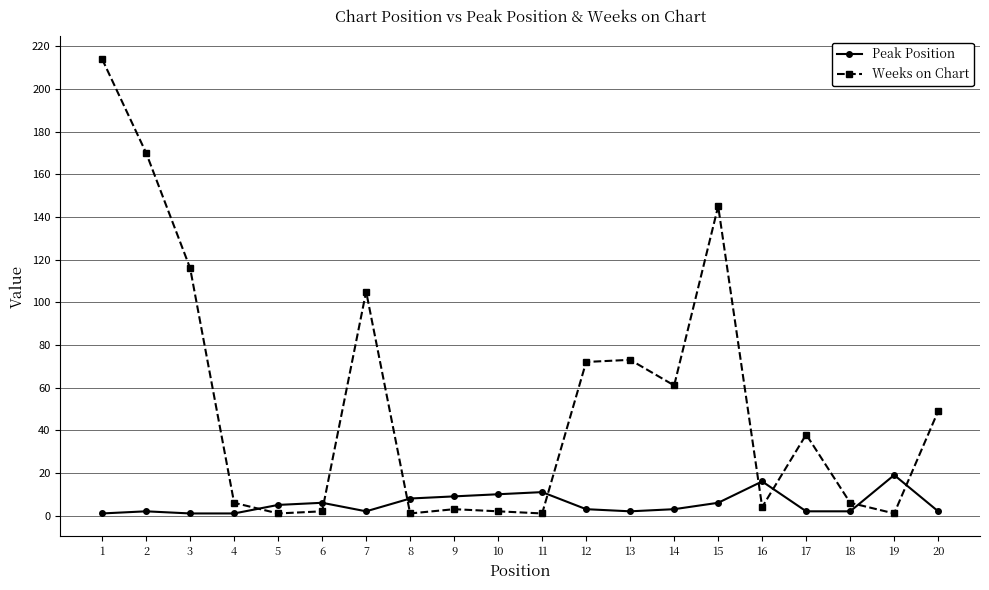

What is the greatest value displayed?

214